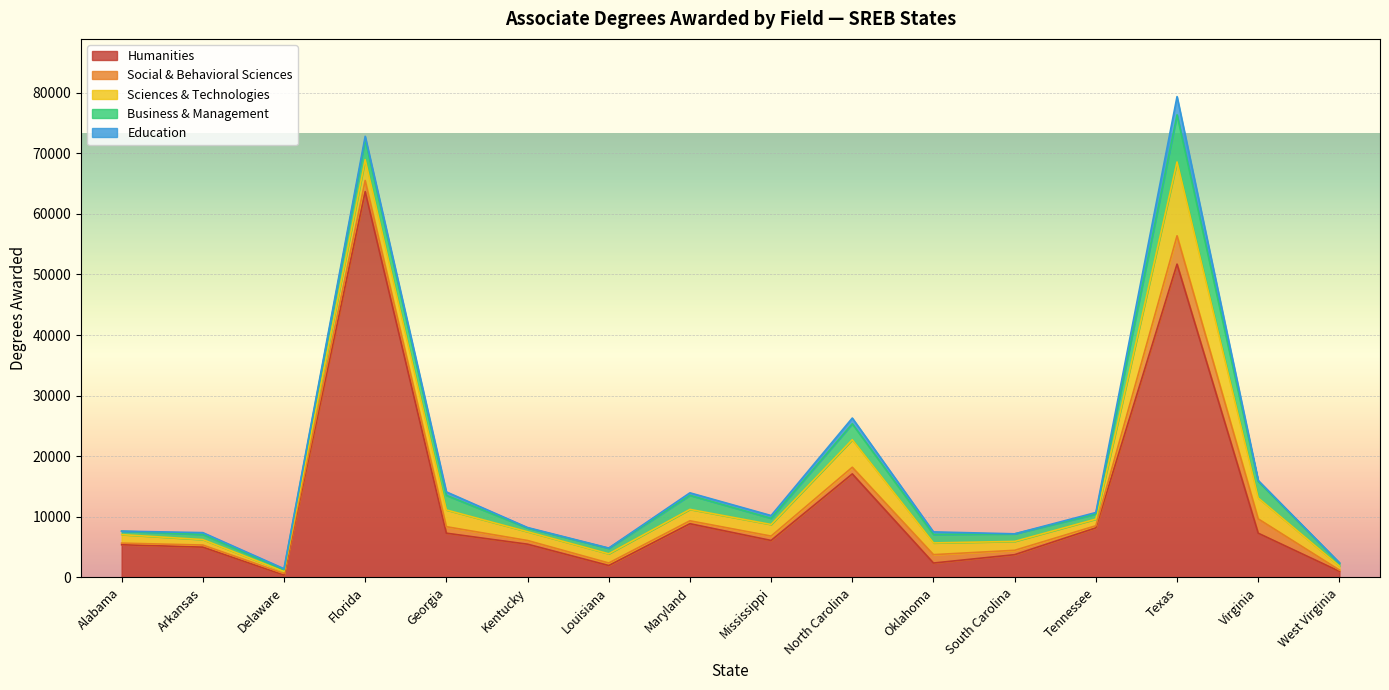

At which category does Social & Behavioral Sciences reach its first local peak?

Arkansas